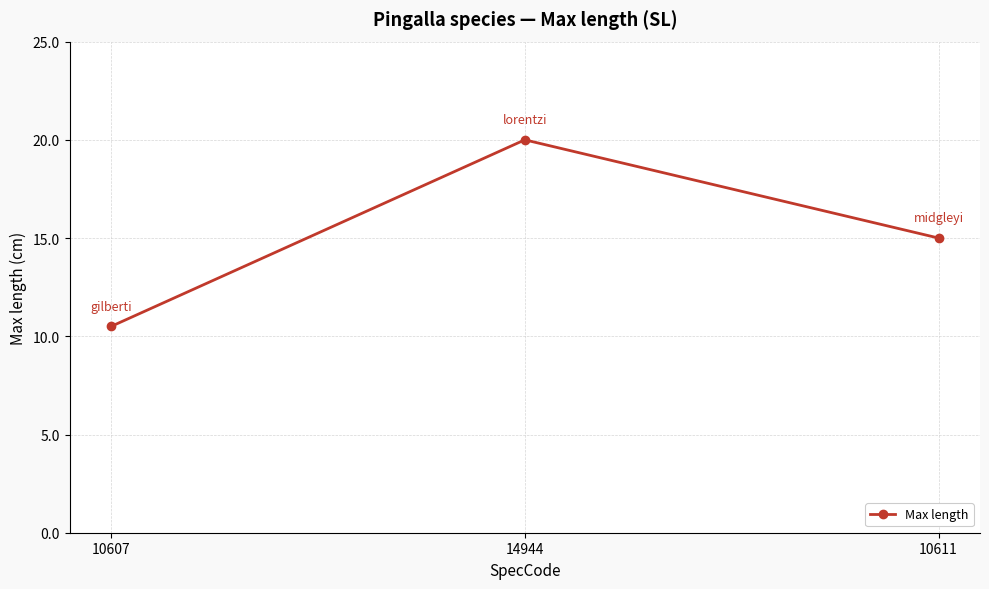

What is the change in value from 14944 to 10611?

-5.0